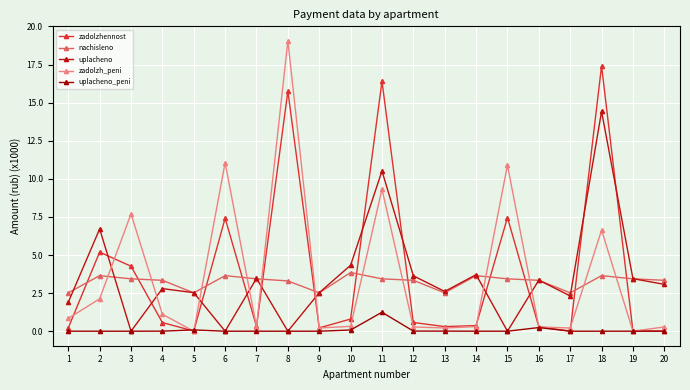

What is the highest value of the zadolzh_peni series?

19.1